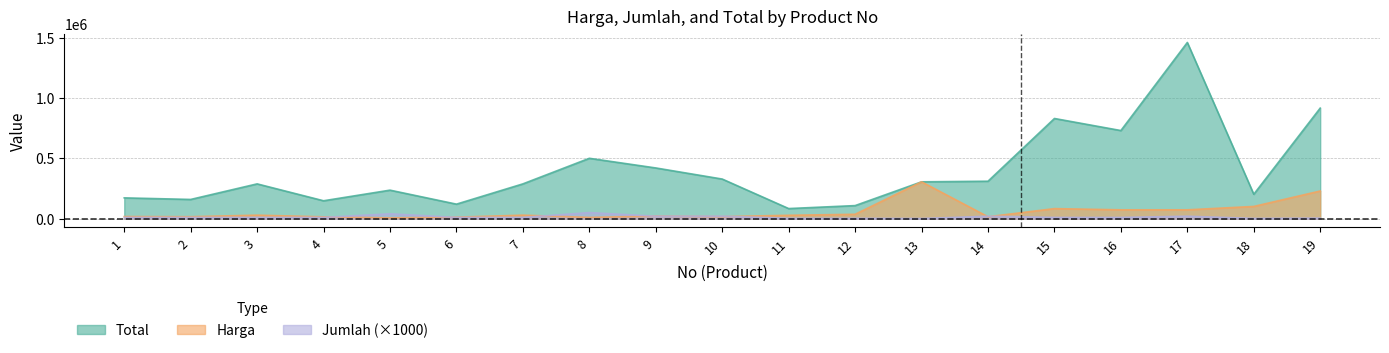

Where do Jumlah and Harga first cross each other?

4 and 5